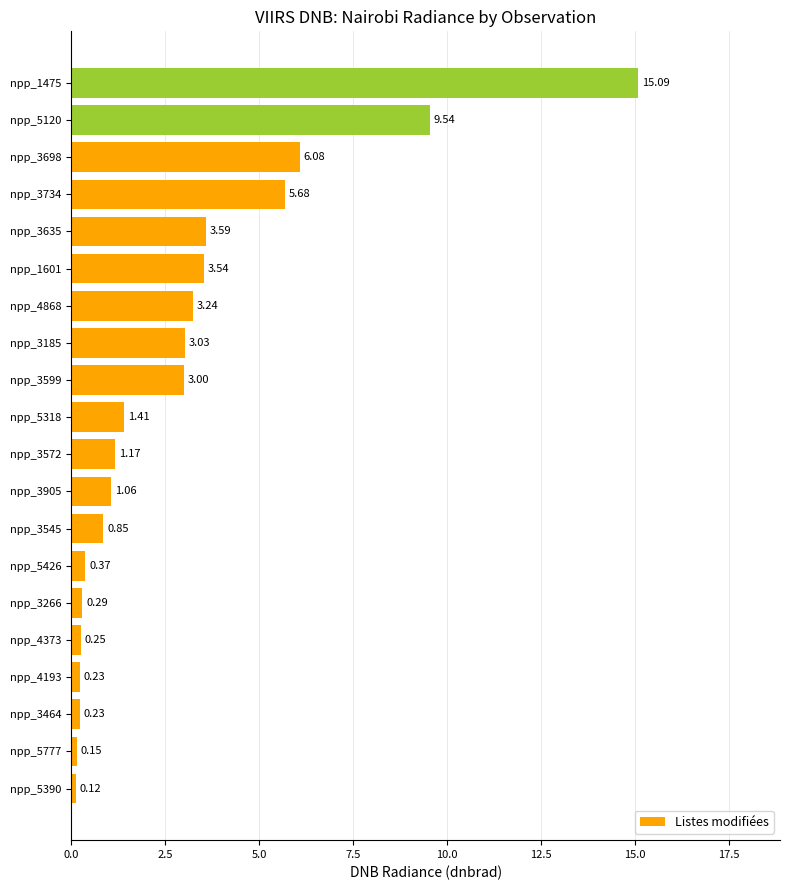

What is the sum of all values?

58.9